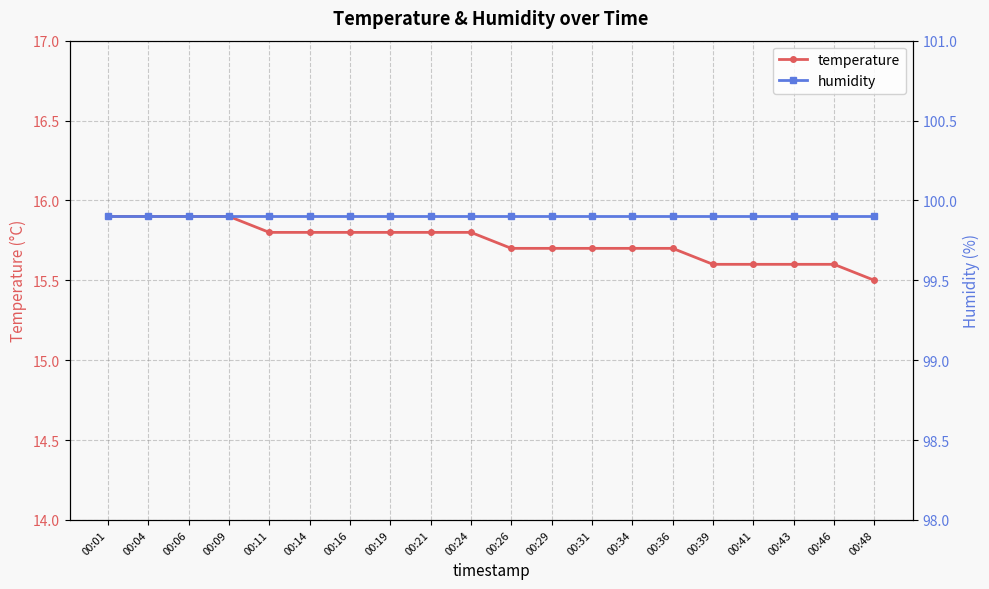

The value of temperature at 00:43 is 15.6. True or false?

True